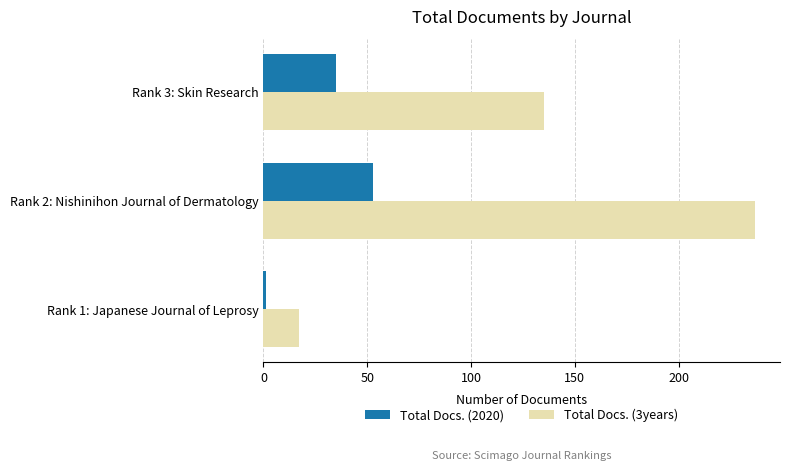

How many Total Docs. (3years) values are between 17 and 237?

3